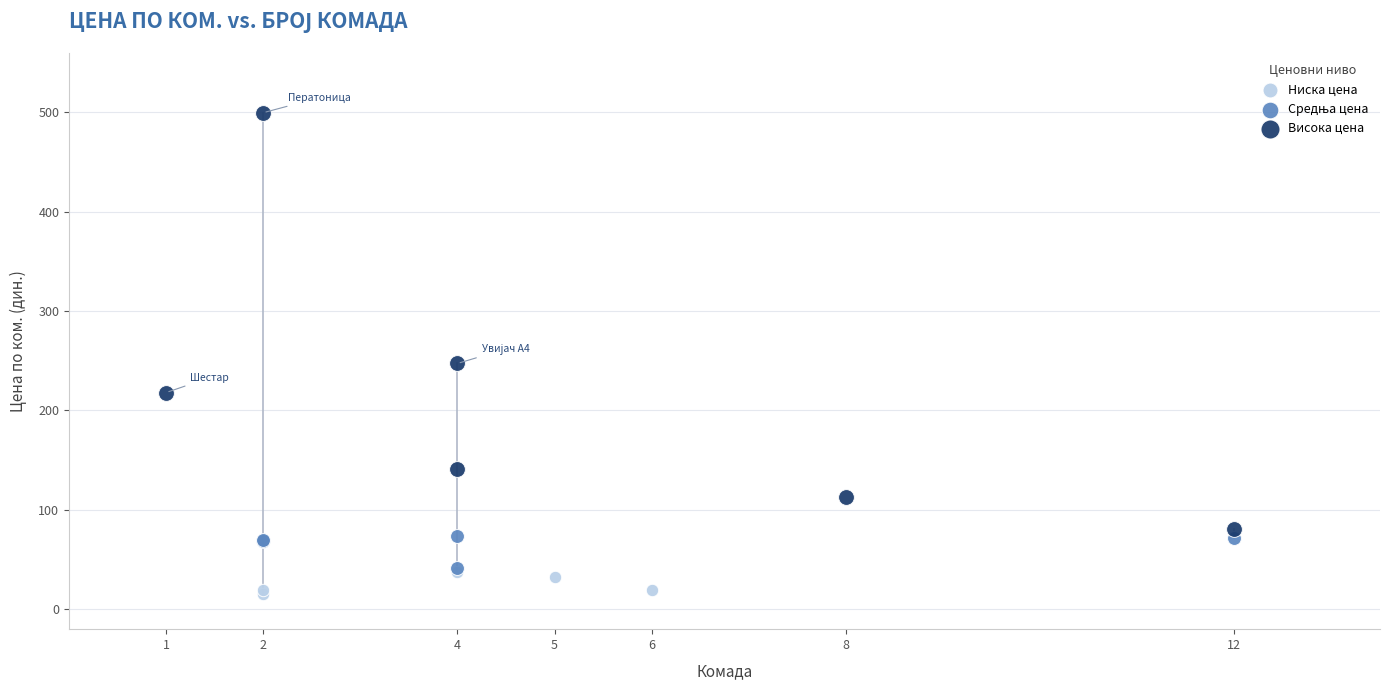

Which series reaches the maximum Y coordinate?

Висока цена